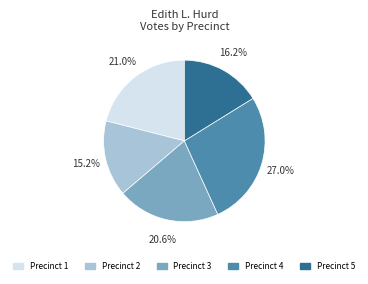

To the nearest percent, what is the average slice percentage?

20%